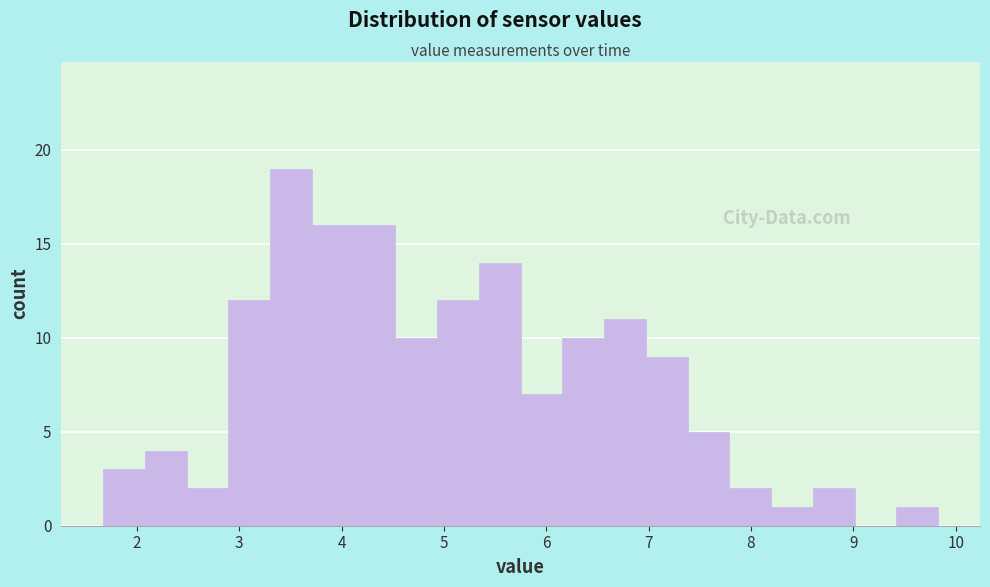

How tall is the bar that spans 2.5 to 2.9 on the x-axis? Neither the bar edges nor the heights are printed on the chart, so give them approximately, as read against the axes.

2